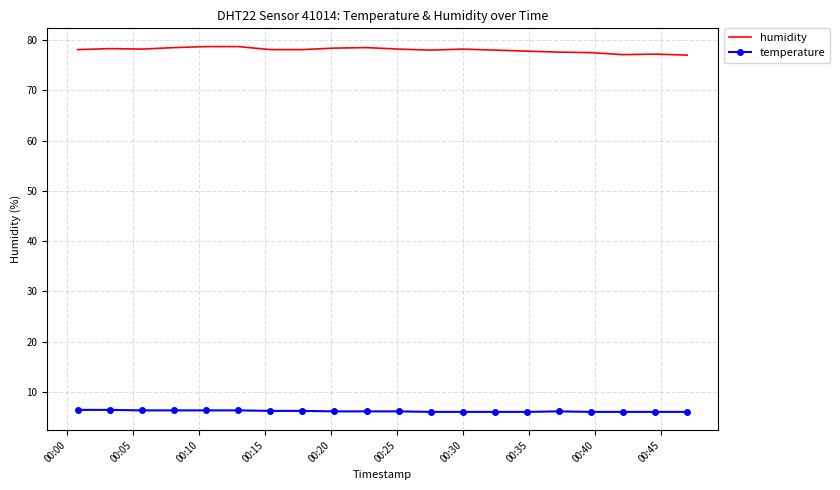

True or false: temperature and humidity cross at least once.

False